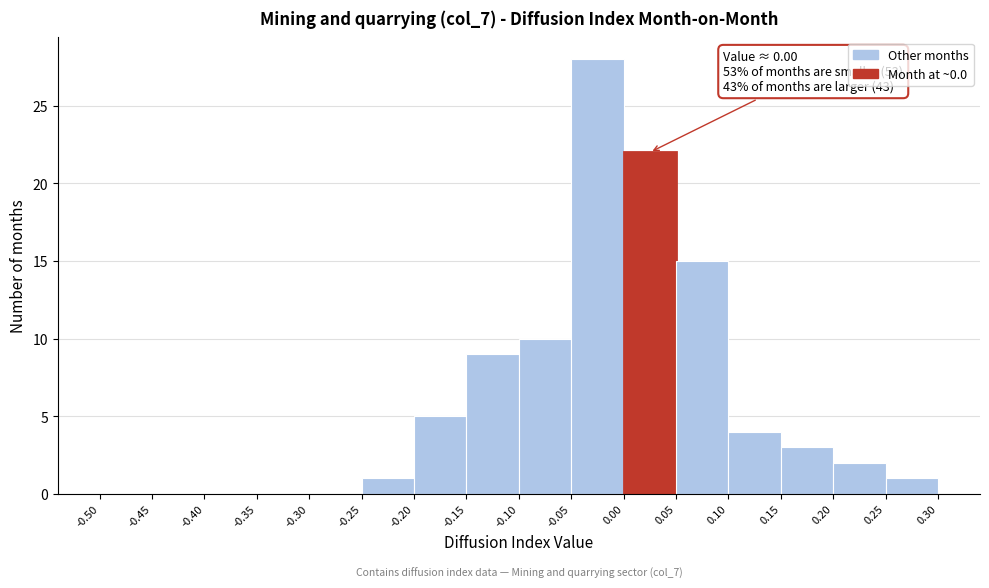

Over which range of the x-axis is the bar tallest?

-0.05 to 0.00